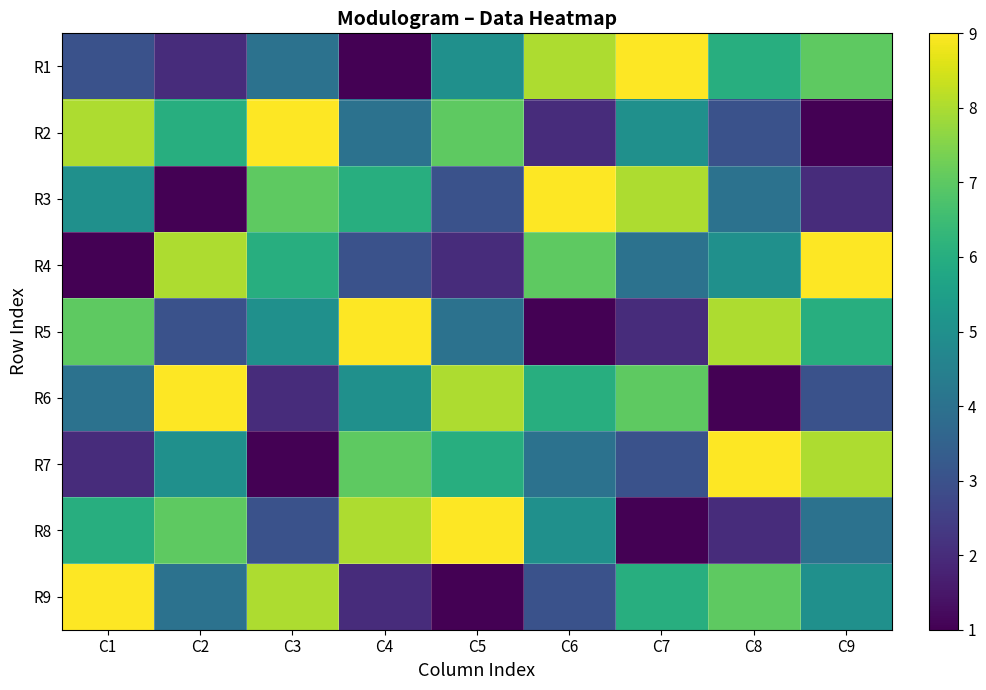

Reading left to right, extract all data points from this chart.

R1: C1=3	C2=2	C3=4	C4=1	C5=5	C6=8	C7=9	C8=6	C9=7
R2: C1=8	C2=6	C3=9	C4=4	C5=7	C6=2	C7=5	C8=3	C9=1
R3: C1=5	C2=1	C3=7	C4=6	C5=3	C6=9	C7=8	C8=4	C9=2
R4: C1=1	C2=8	C3=6	C4=3	C5=2	C6=7	C7=4	C8=5	C9=9
R5: C1=7	C2=3	C3=5	C4=9	C5=4	C6=1	C7=2	C8=8	C9=6
R6: C1=4	C2=9	C3=2	C4=5	C5=8	C6=6	C7=7	C8=1	C9=3
R7: C1=2	C2=5	C3=1	C4=7	C5=6	C6=4	C7=3	C8=9	C9=8
R8: C1=6	C2=7	C3=3	C4=8	C5=9	C6=5	C7=1	C8=2	C9=4
R9: C1=9	C2=4	C3=8	C4=2	C5=1	C6=3	C7=6	C8=7	C9=5